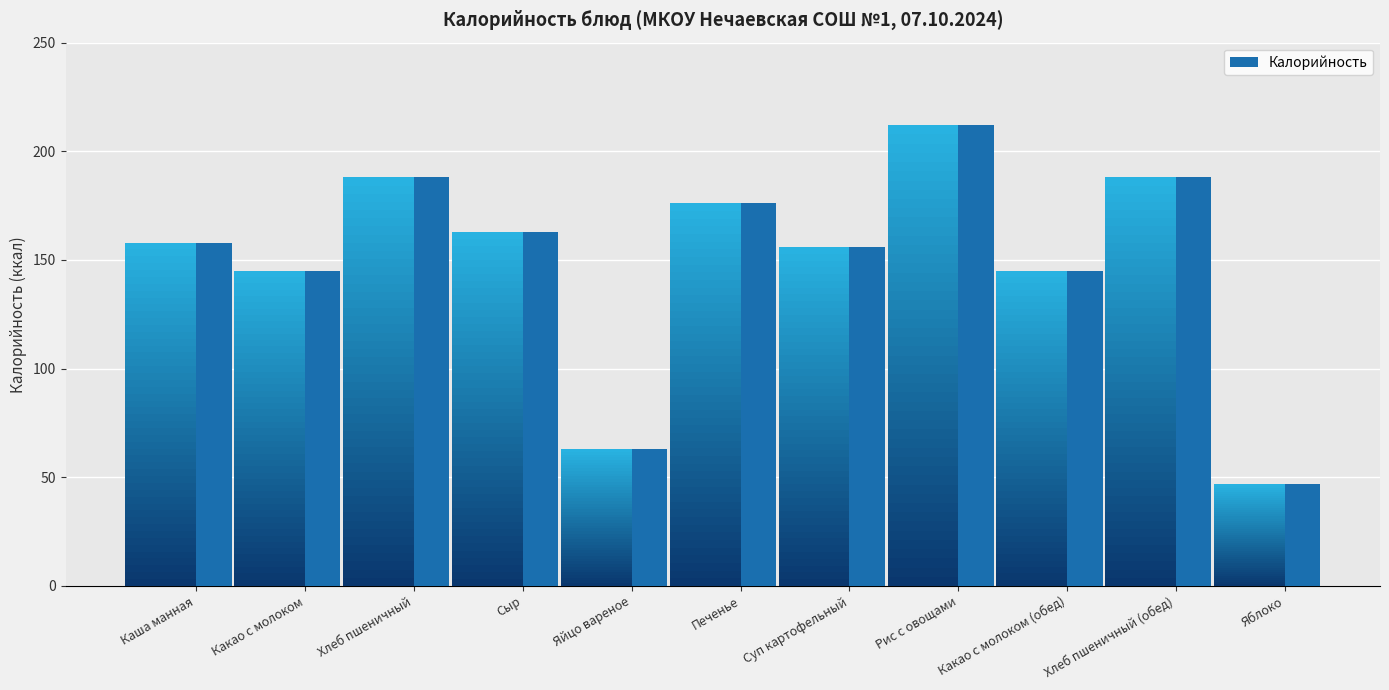

What is the difference between the maximum and minimum values?

165